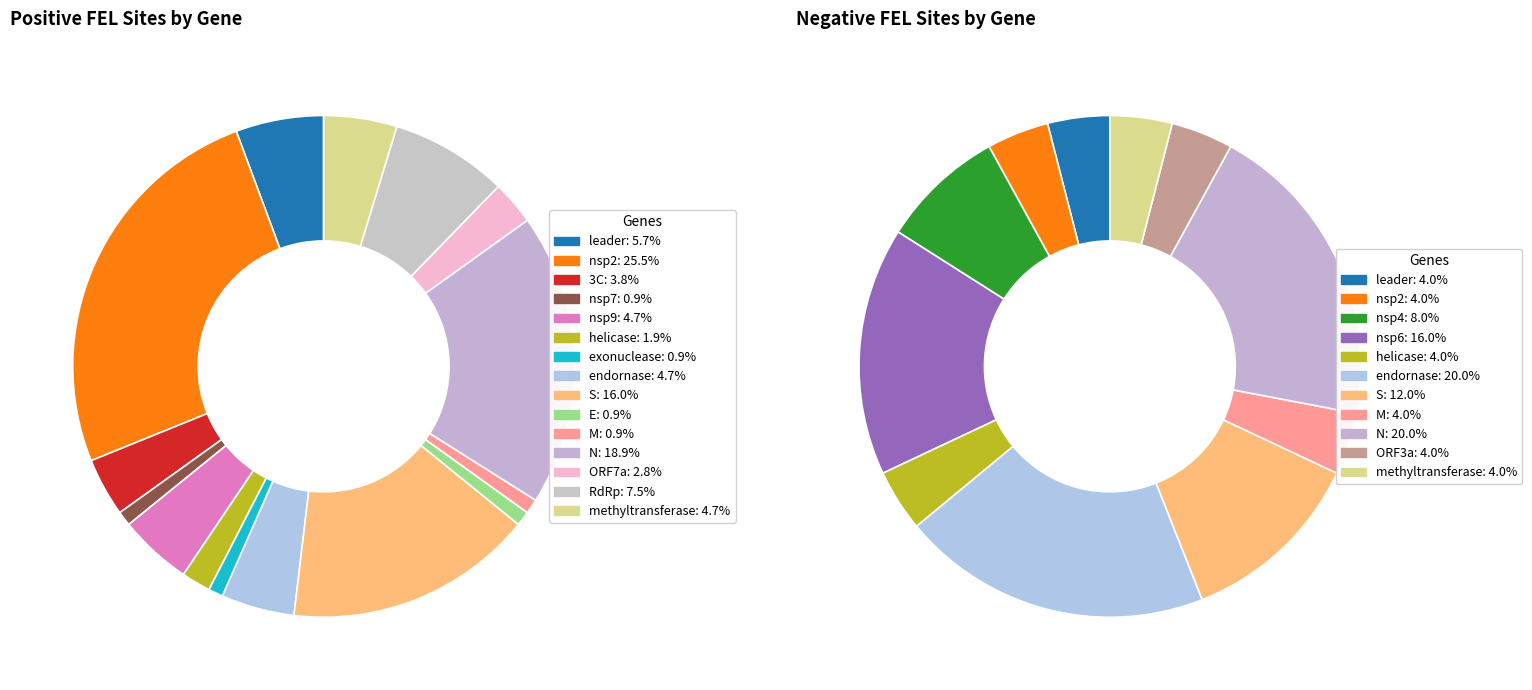

Rank the series by their maximum value, from lowest to highest.

num_sites_neg_fel, num_sites_pos_fel